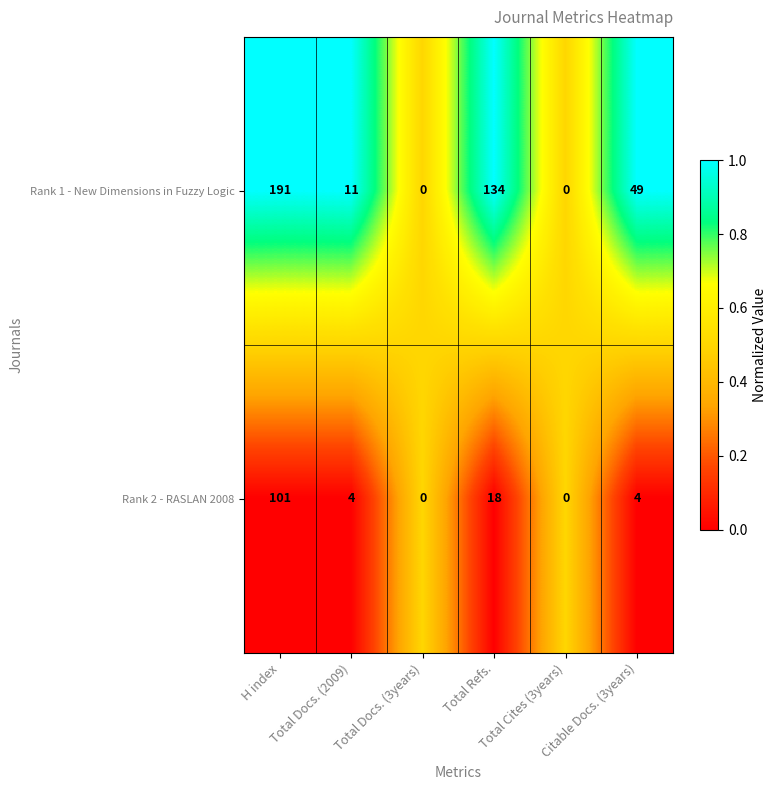

List the series in order of their peak value, highest first.

Rank 1 - New Dimensions in Fuzzy Logic, Rank 2 - RASLAN 2008